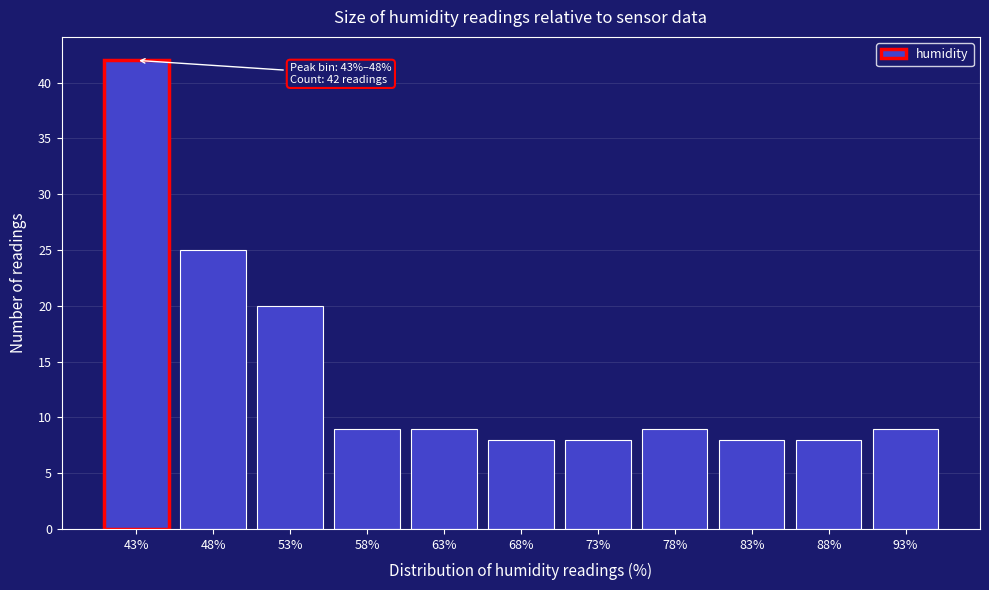

Reading left to right, list all the values displayed in this chart.

42	25	20	9	9	8	8	9	8	8	9